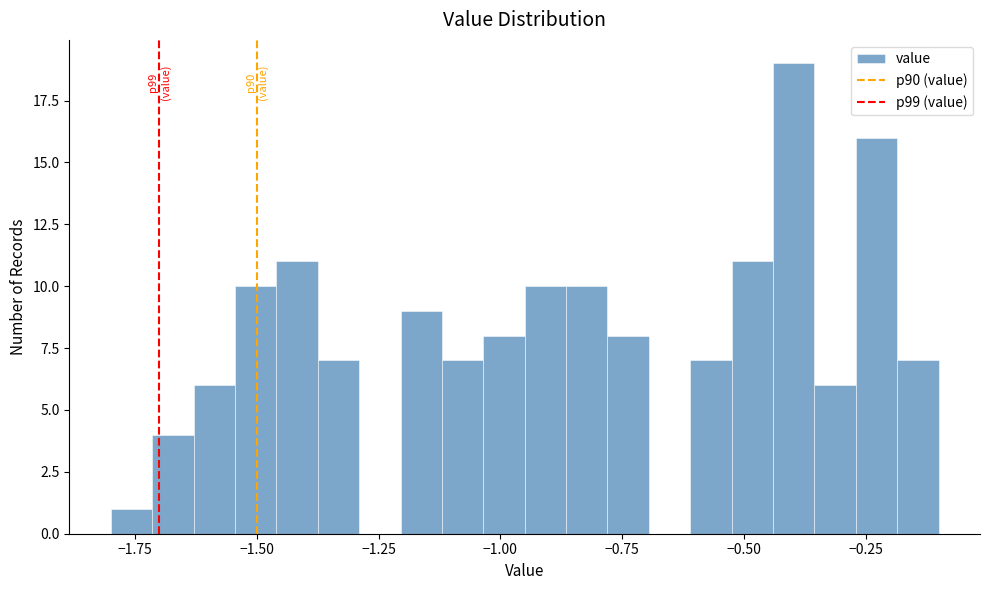

Read against the x-axis, roughly where is the centre of the tallest bar?

-0.40